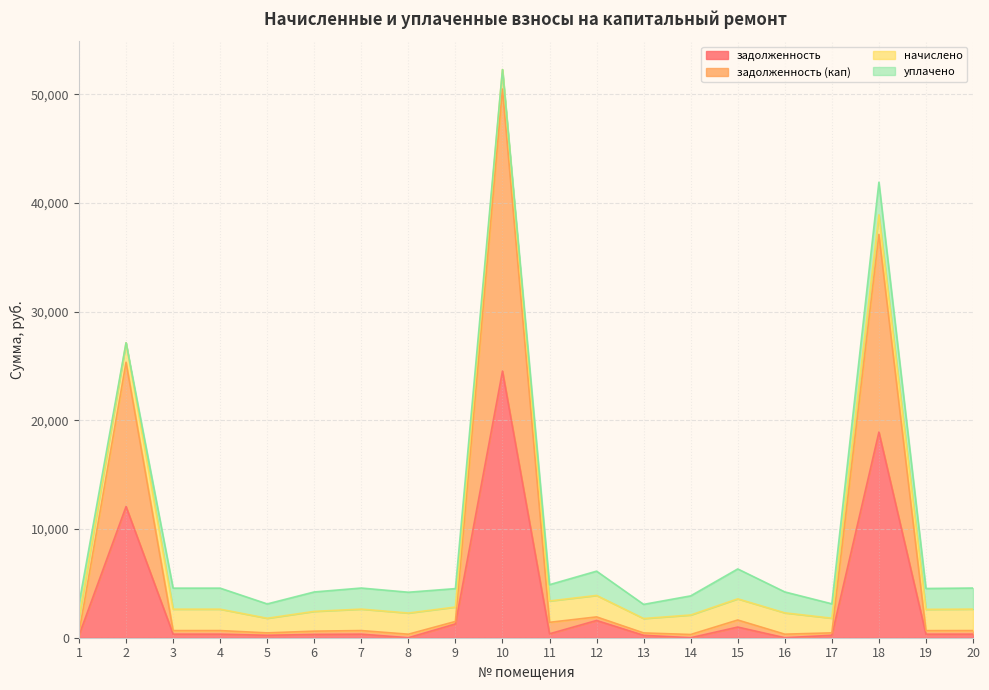

Which has a higher value, 7 or 17?

7